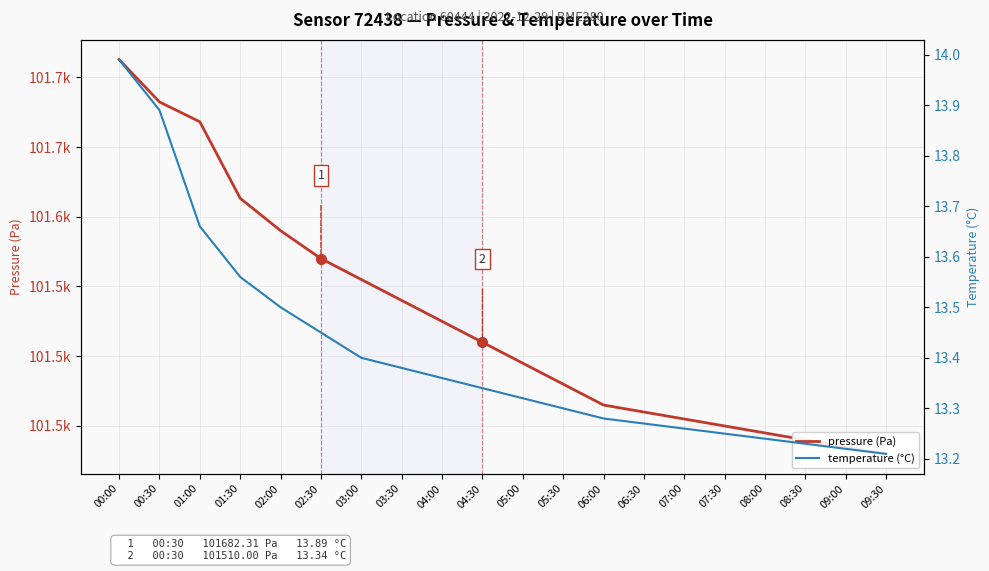

List the series in order of their peak value, highest first.

pressure (Pa), temperature (°C)